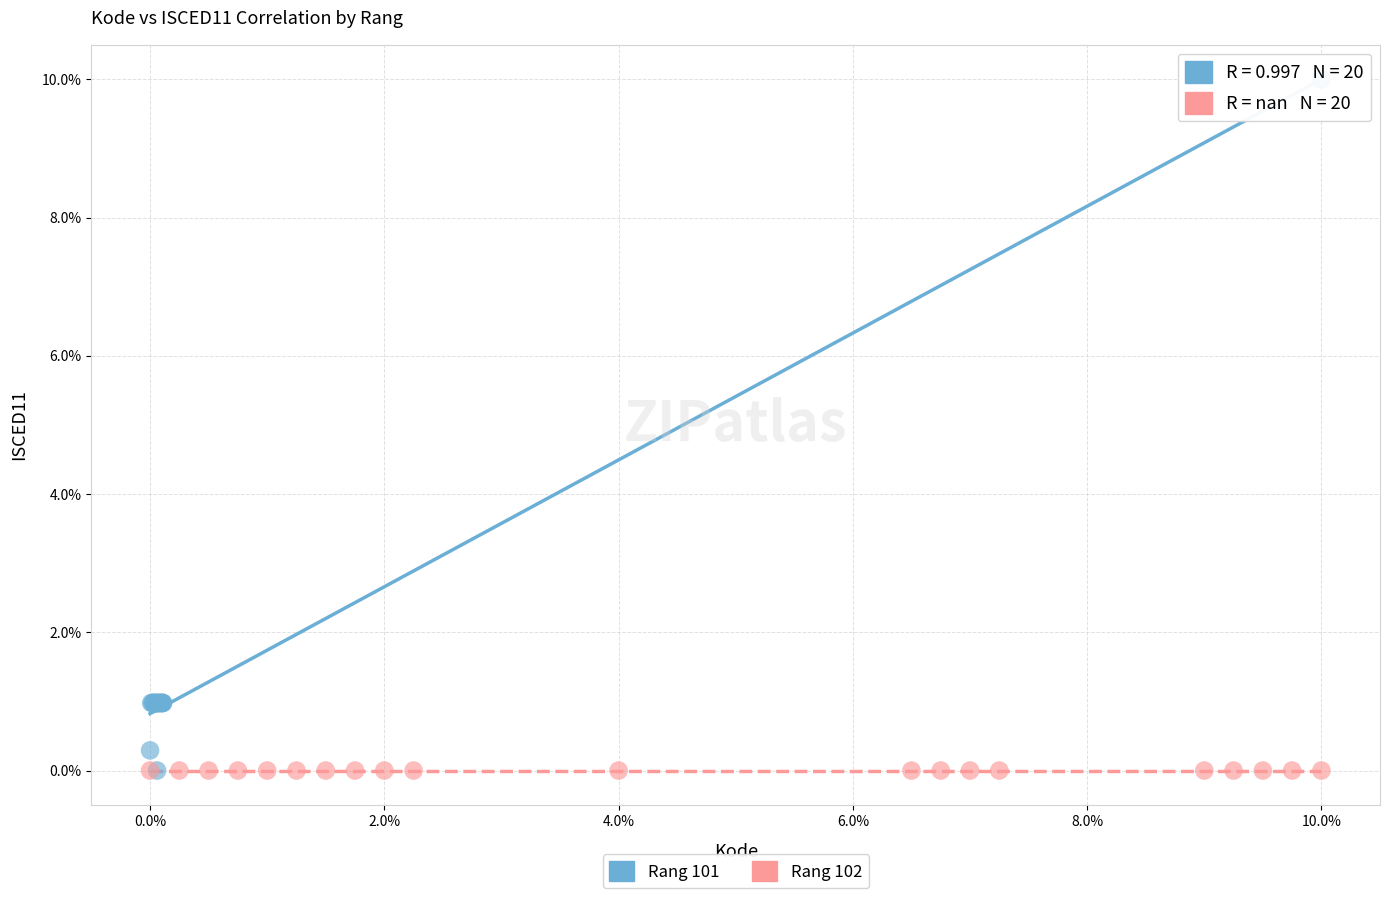

What are all the series names shown in the legend?

Rang 101, Rang 102